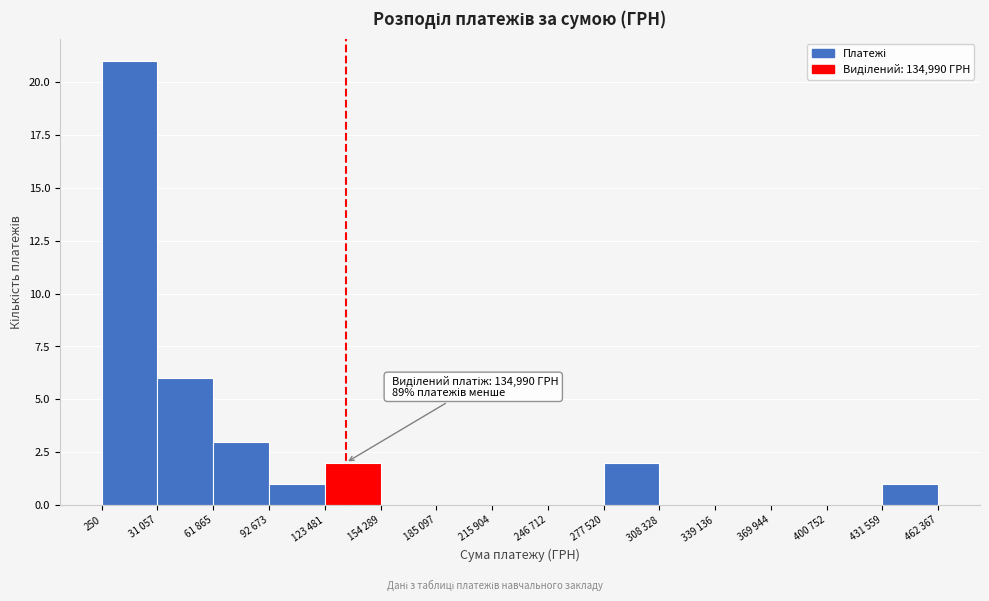

Which has a higher value, 61 865 or 308 328?

61 865